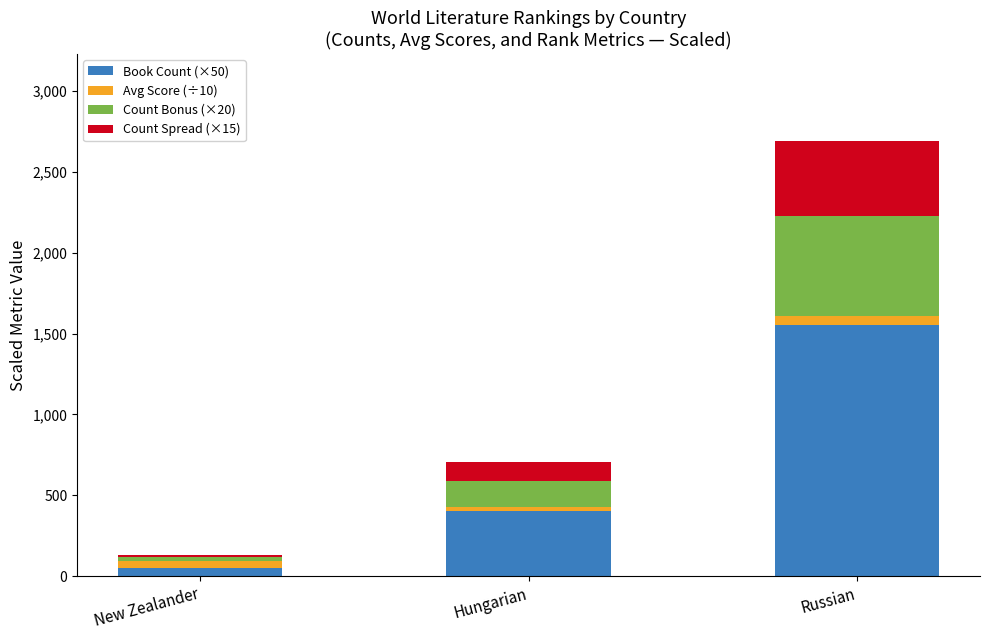

True or false: Book Count (×50) has a value of 583 at Hungarian.

False